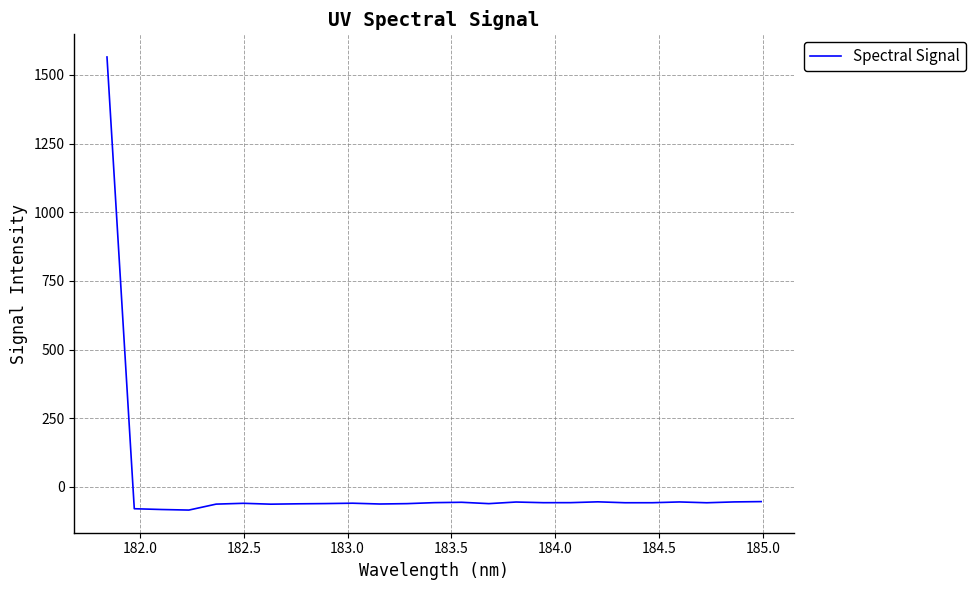

What is the maximum value shown in the chart?

1565.6